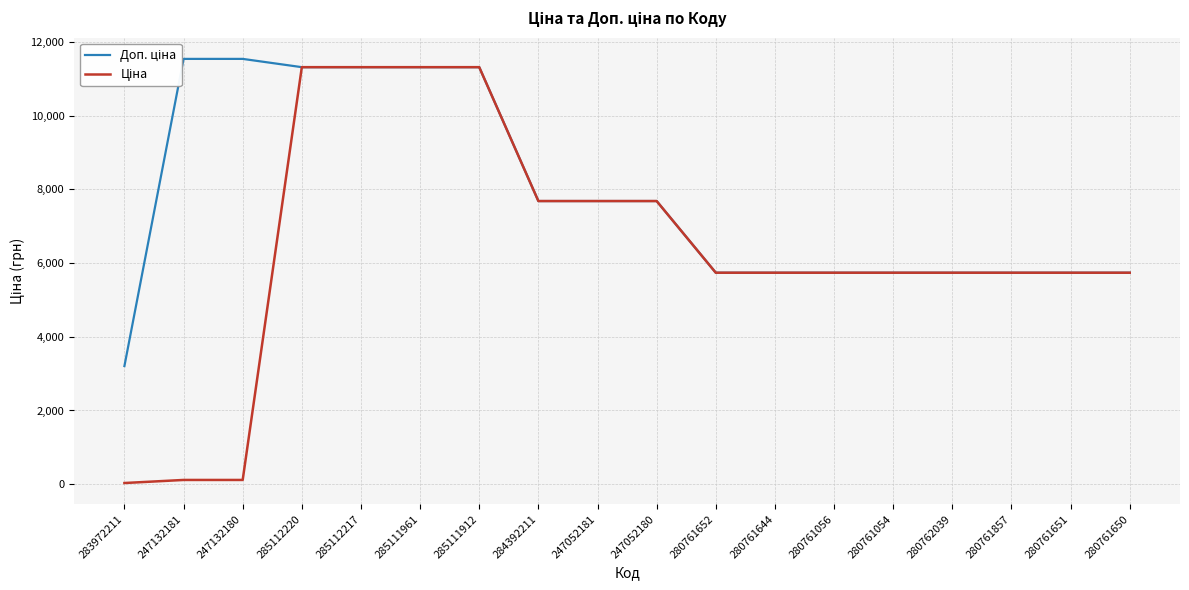

What is the label of the 10th point from the right?

247052181